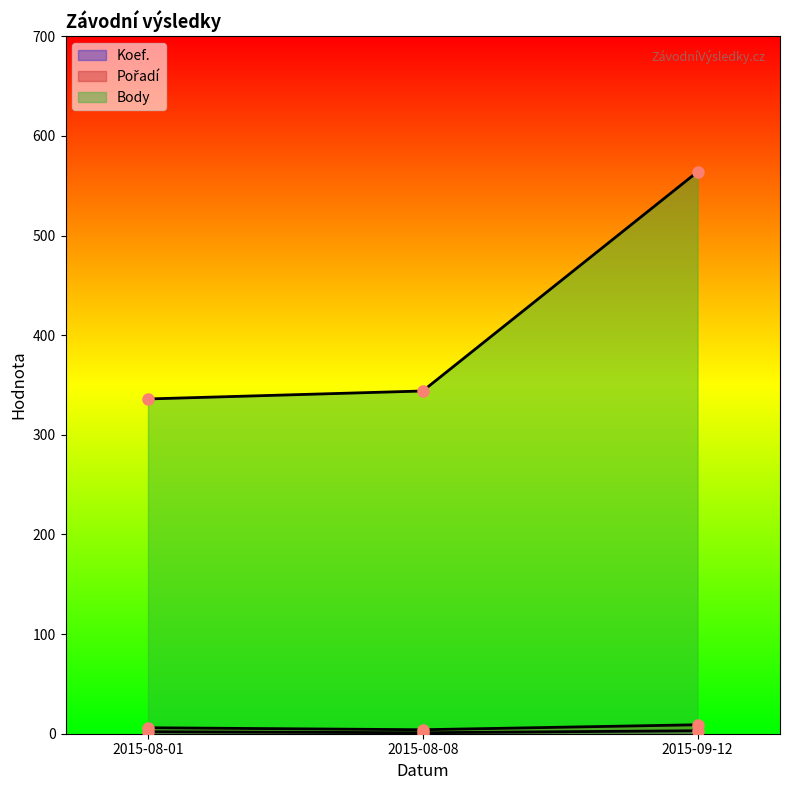

What is the average value of the Body series?

415